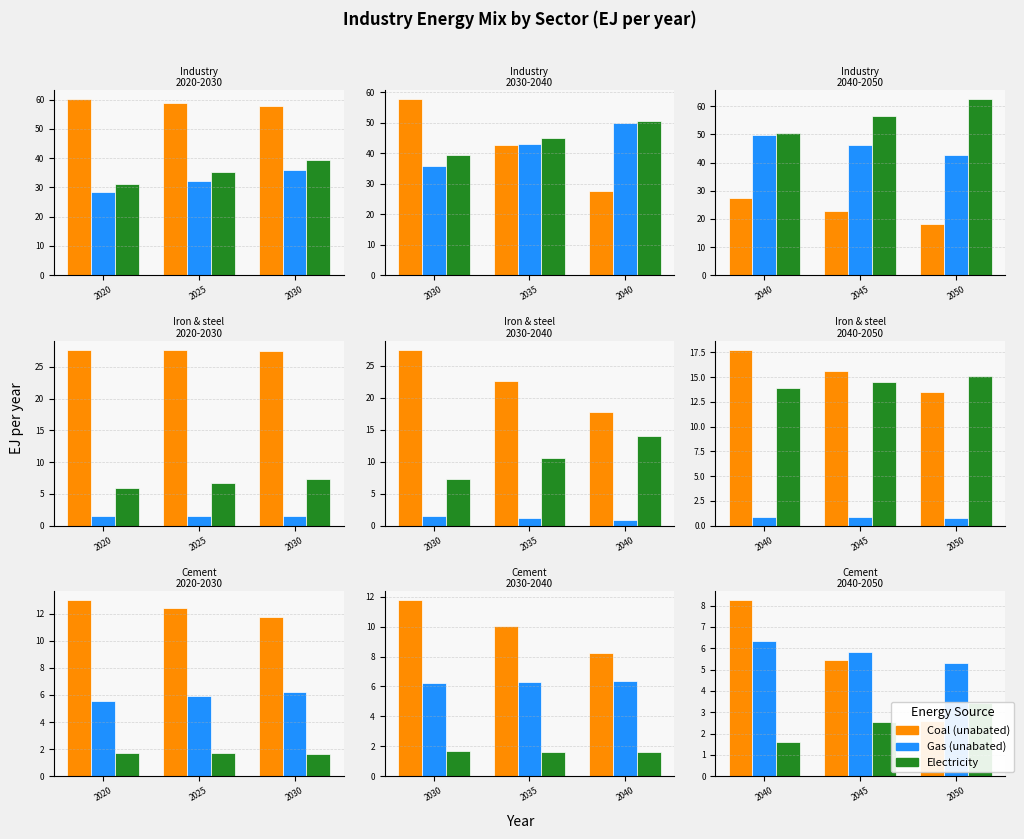

At which category is the sum across all series the highest?

2020